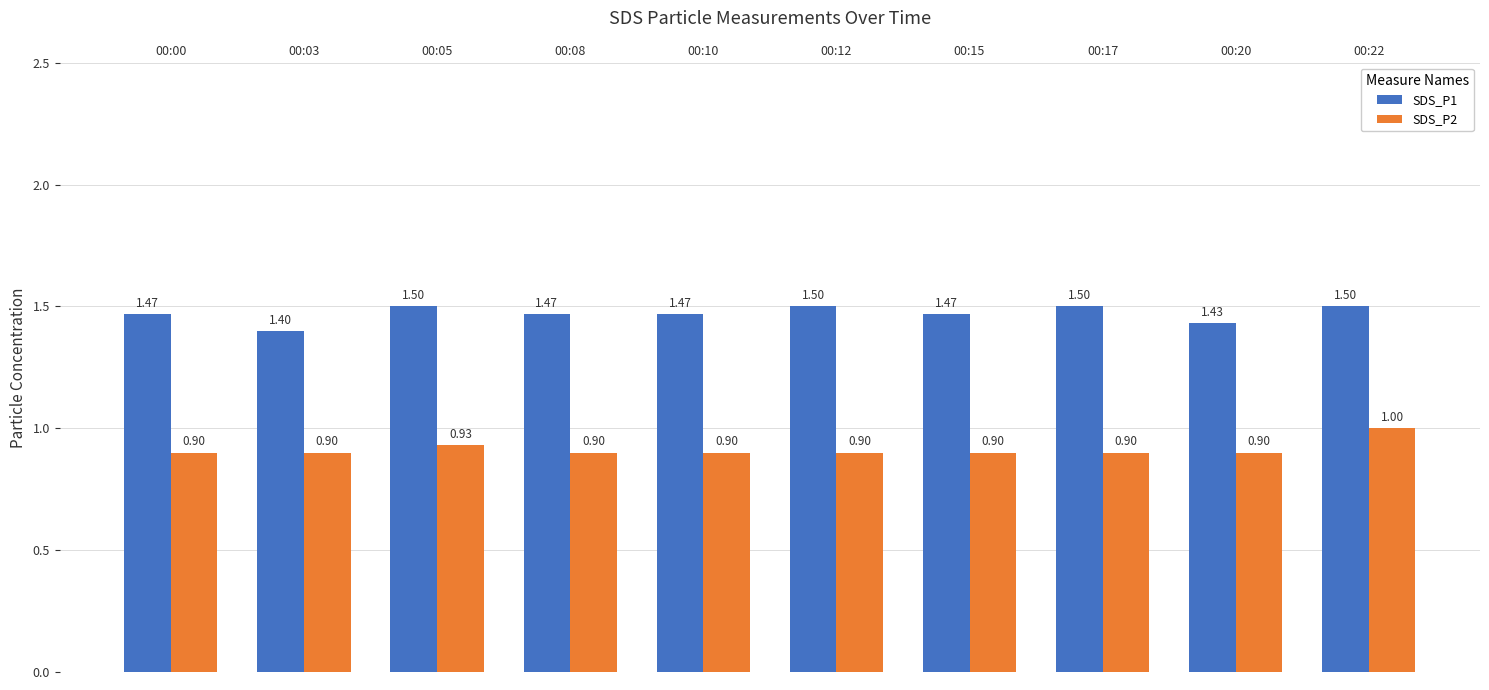

Where is SDS_P1 nearest to the value 1?

00:03